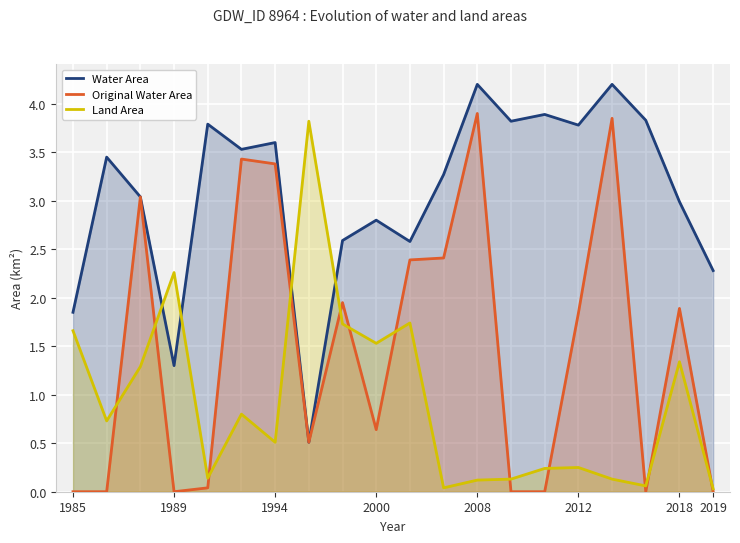

True or false: Water Area and Land Area cross at least once.

True